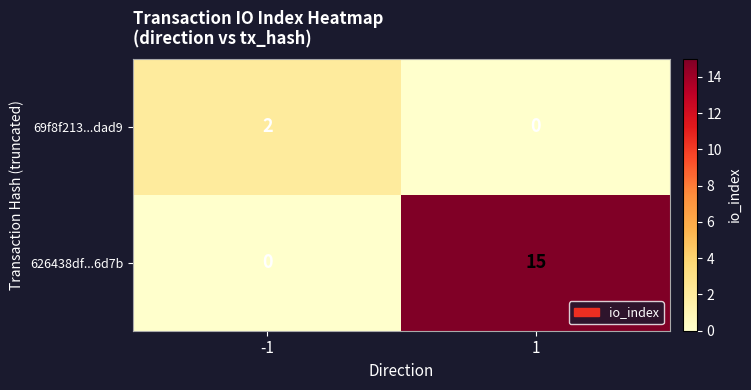

Which series has the largest total across all categories?

626438df...6d7b